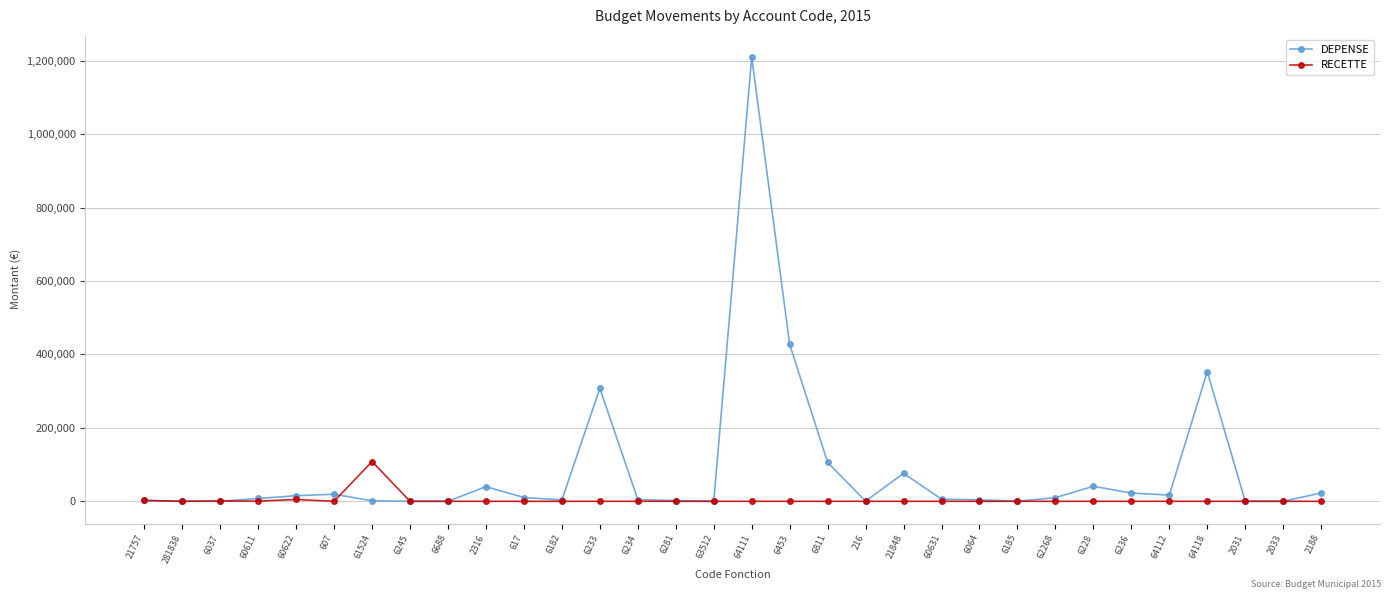

What is the average value of the DEPENSE series?

84675